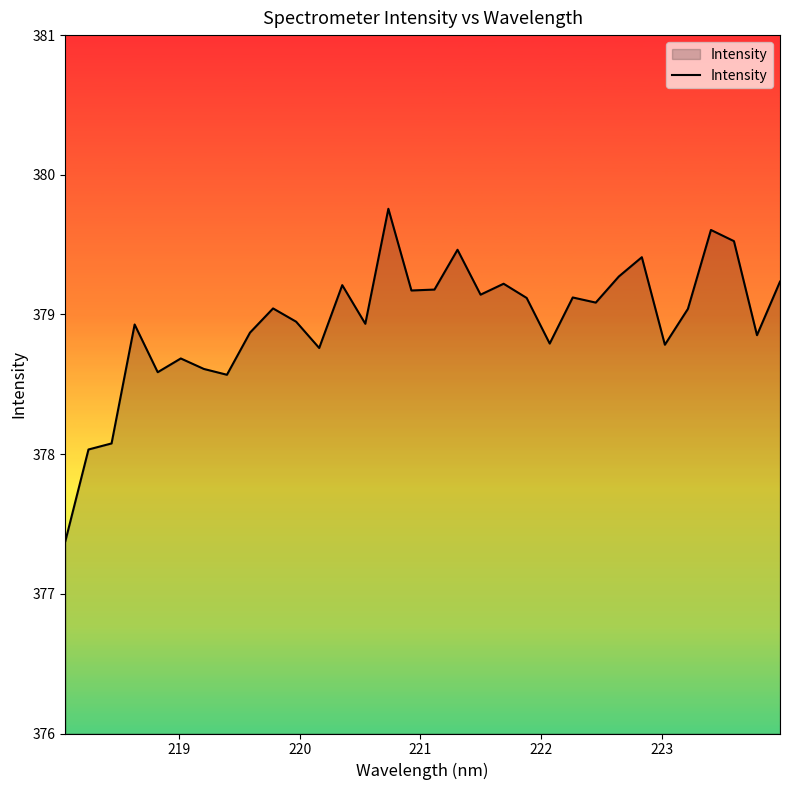

Reading left to right, list all the values displayed in this chart.

377.4	378.0	378.1	378.9	378.6	378.7	378.6	378.6	378.9	379.0	378.9	378.8	379.2	378.9	379.8	379.2	379.2	379.5	379.1	379.2	379.1	378.8	379.1	379.1	379.3	379.4	378.8	379.0	379.6	379.5	378.9	379.2